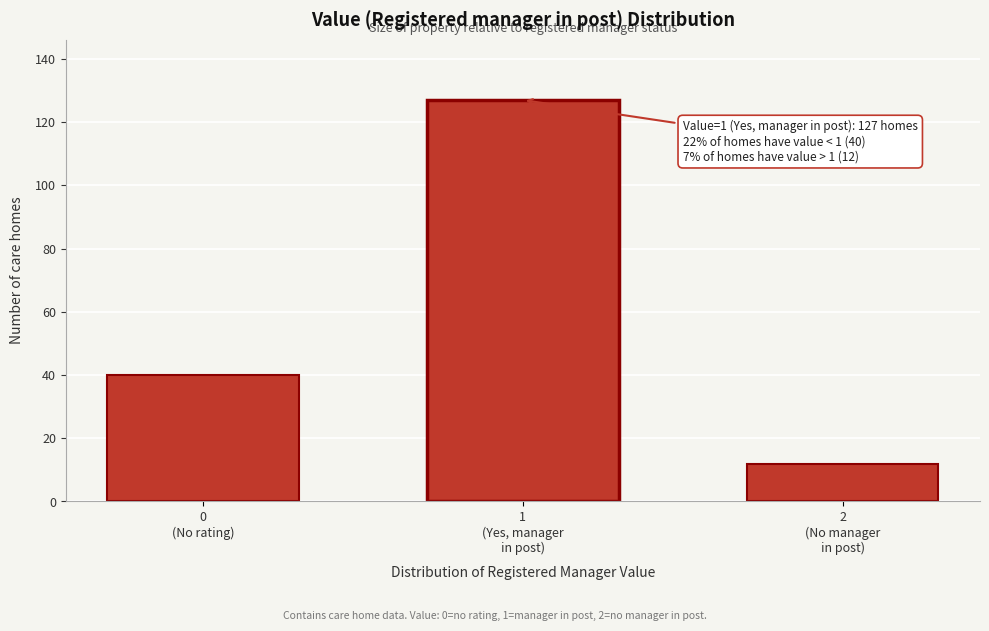

Reading left to right, list all the values displayed in this chart.

40	127	12